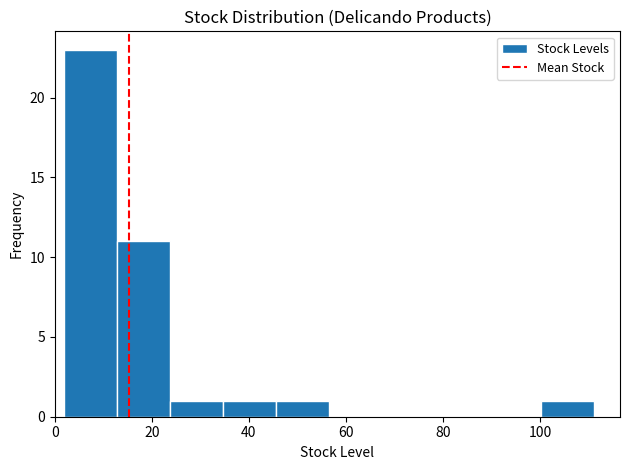

Reading left to right, list every bar in this chart as the range it spans on the x-axis followed by its height. Neither the bar edges nor the heights are printed on the chart, so give them approximately, as read against the axes.

2 to 12: 23
12 to 24: 11
24 to 34: 1
34 to 46: 1
46 to 56: 1
56 to 68: 0
68 to 78: 0
78 to 90: 0
90 to 100: 0
100 to 112: 1